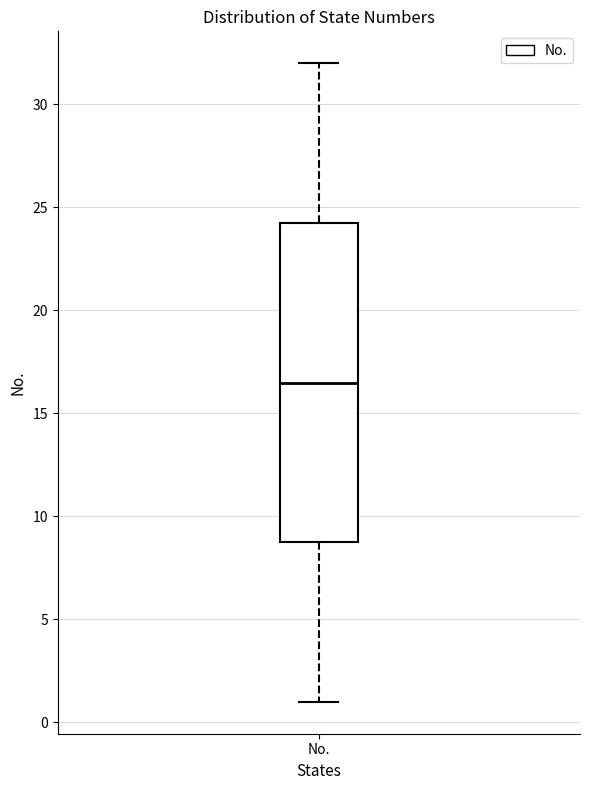

Read this box plot against the y-axis: the position of the median line, the range covered by the box, and the ends of both whiskers. The values are not printed on the chart, so give them approximately, as read against the axis.

median 16.5, box 9.0 to 24.5, whiskers 1.0 to 32.0